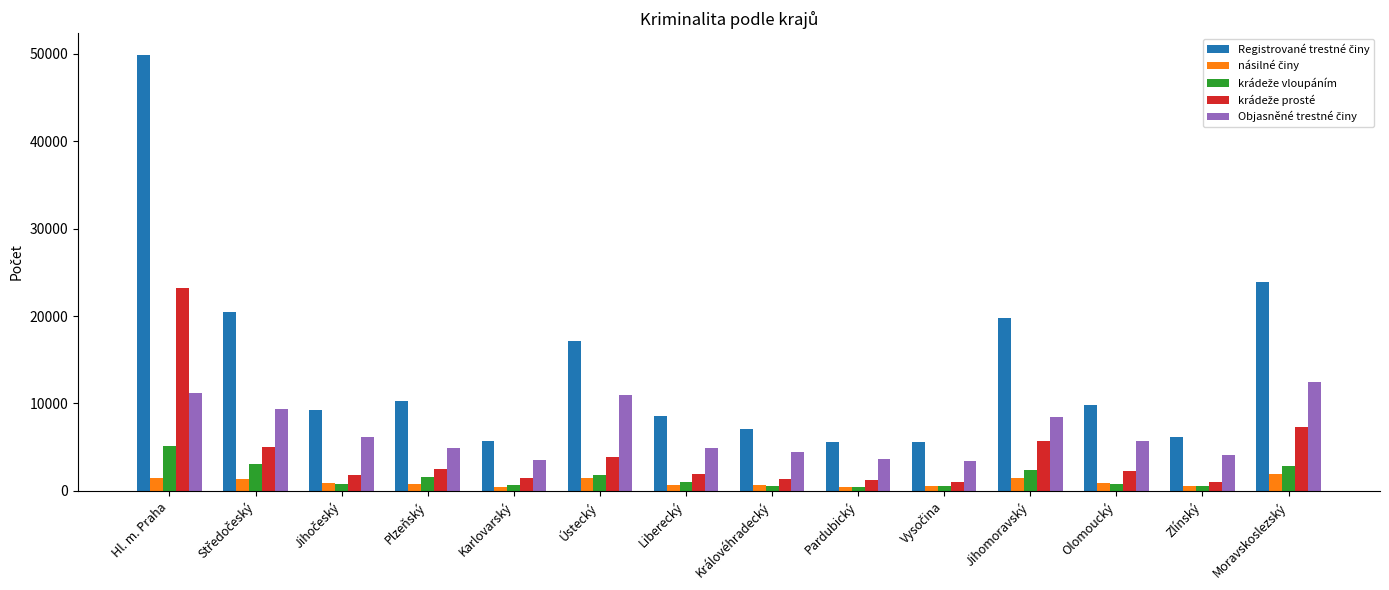

How many data points does each series have?

14